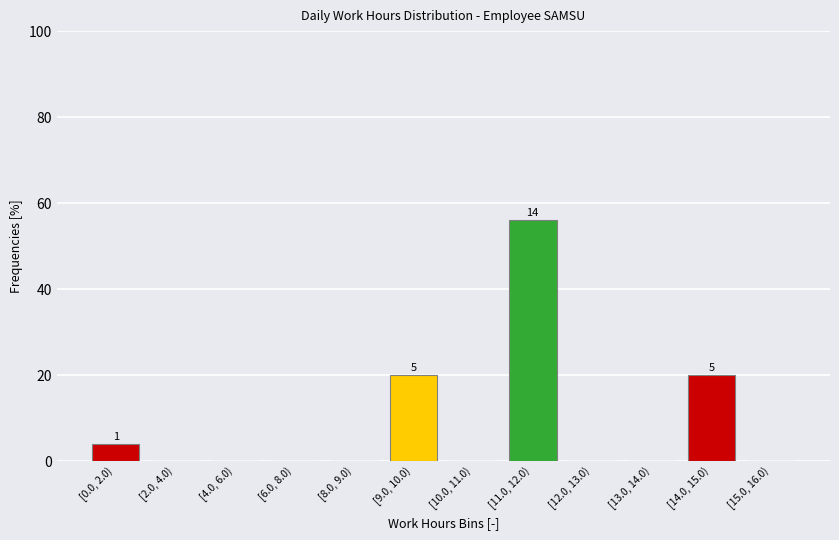

Reading right to left, what are all the values shown in this chart?

[15.0, 16.0)=0.0	[14.0, 15.0)=20.0	[13.0, 14.0)=0.0	[12.0, 13.0)=0.0	[11.0, 12.0)=56.0	[10.0, 11.0)=0.0	[9.0, 10.0)=20.0	[8.0, 9.0)=0.0	[6.0, 8.0)=0.0	[4.0, 6.0)=0.0	[2.0, 4.0)=0.0	[0.0, 2.0)=4.0